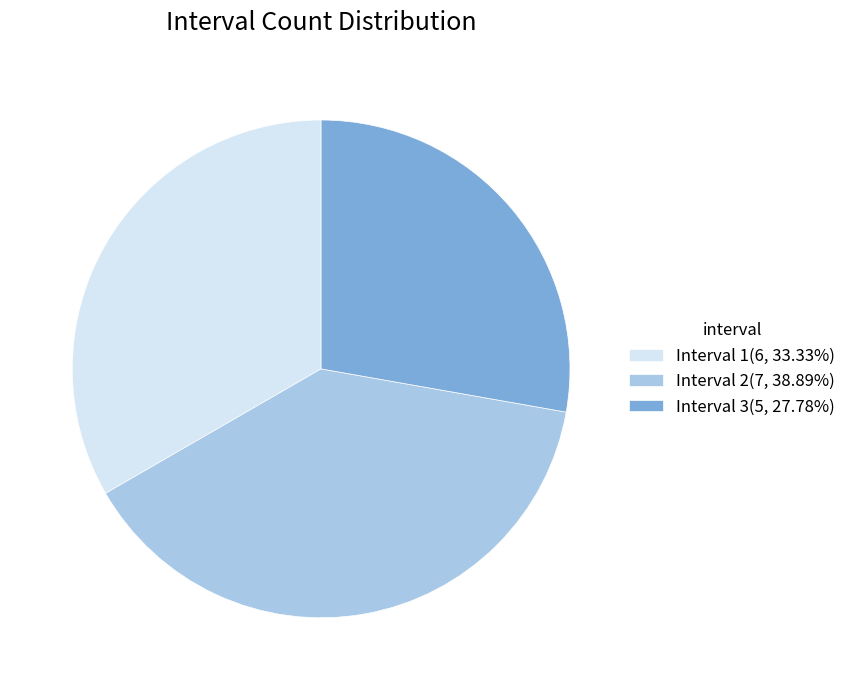

Count the number of slices in the pie.

3